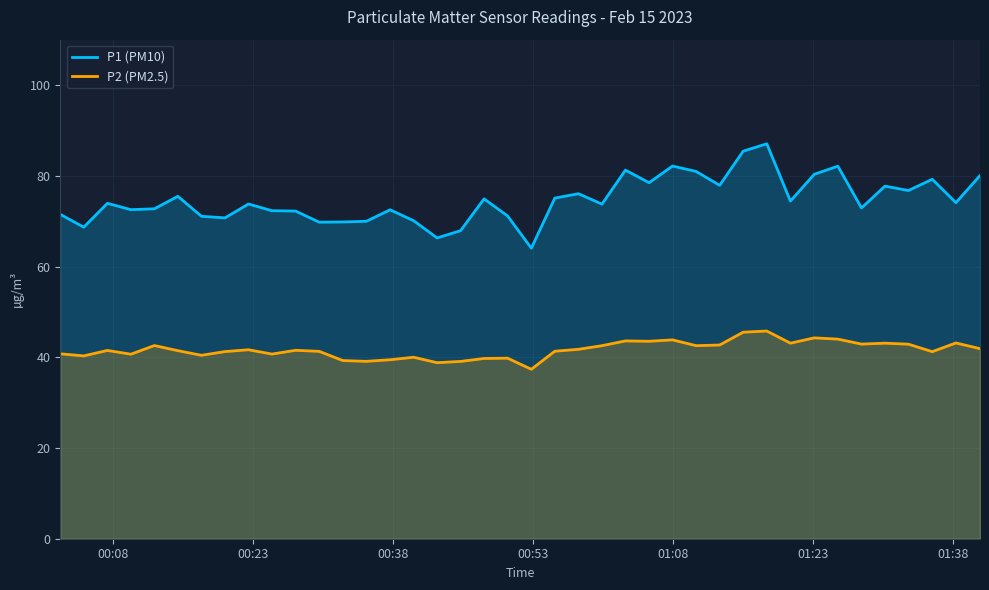

True or false: P2 (PM2.5) and P1 (PM10) intersect in this chart.

False